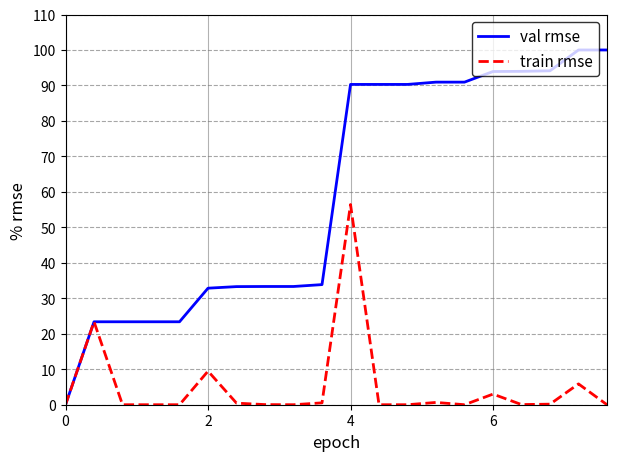

What is the maximum value for val rmse?

100.0